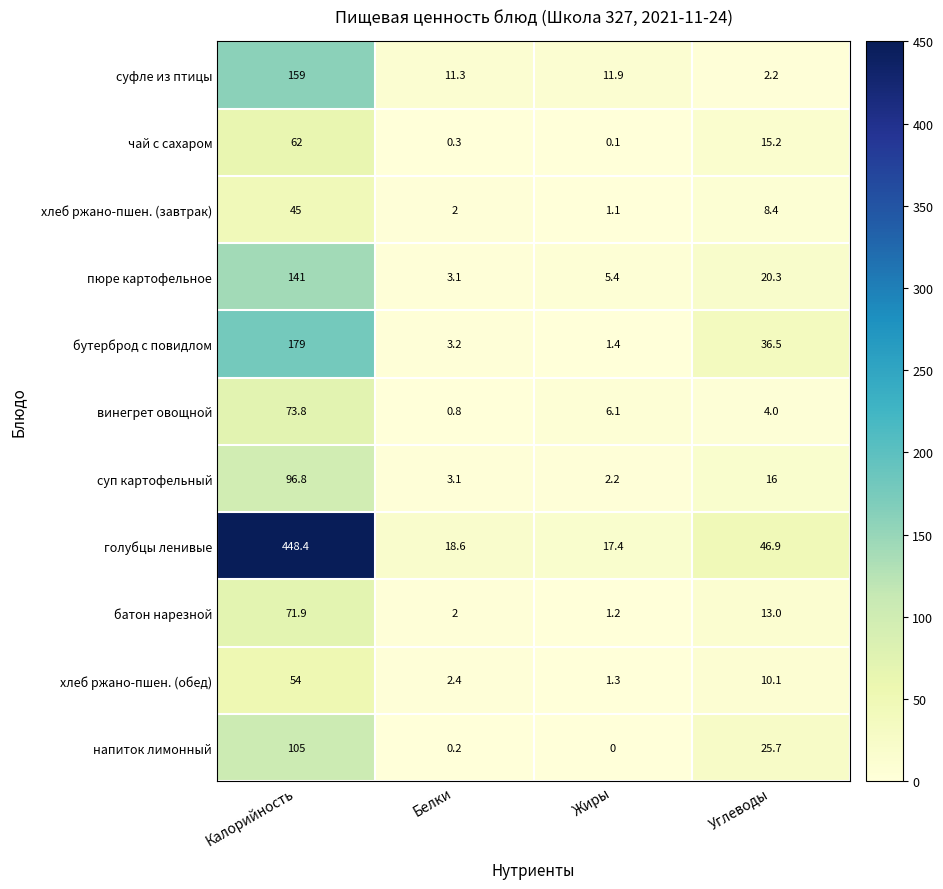

Which category has the lowest value across all series?

Жиры